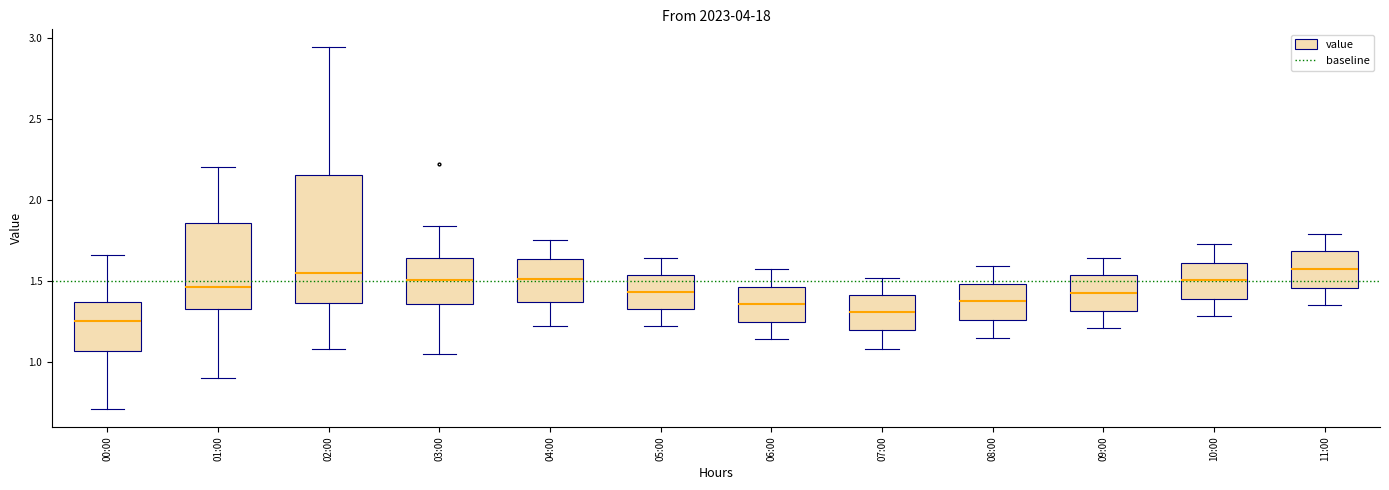

Reading left to right, transcribe this box plot: for each box, give where its median line is, the range the box spans, and where its two whiskers end, as read against the y-axis. The values are not printed on the chart, so give them approximately, as read against the axis.

00:00: median 1.25, box 1.05 to 1.35, whiskers 0.70 to 1.65
01:00: median 1.45, box 1.35 to 1.85, whiskers 0.90 to 2.20
02:00: median 1.55, box 1.35 to 2.15, whiskers 1.10 to 2.95
03:00: median 1.50, box 1.35 to 1.65, whiskers 1.05 to 1.85
04:00: median 1.50, box 1.35 to 1.65, whiskers 1.20 to 1.75
05:00: median 1.45, box 1.35 to 1.55, whiskers 1.20 to 1.65
06:00: median 1.35, box 1.25 to 1.45, whiskers 1.15 to 1.55
07:00: median 1.30, box 1.20 to 1.40, whiskers 1.10 to 1.50
08:00: median 1.40, box 1.25 to 1.50, whiskers 1.15 to 1.60
09:00: median 1.45, box 1.30 to 1.55, whiskers 1.20 to 1.65
10:00: median 1.50, box 1.40 to 1.60, whiskers 1.30 to 1.75
11:00: median 1.60, box 1.45 to 1.70, whiskers 1.35 to 1.80